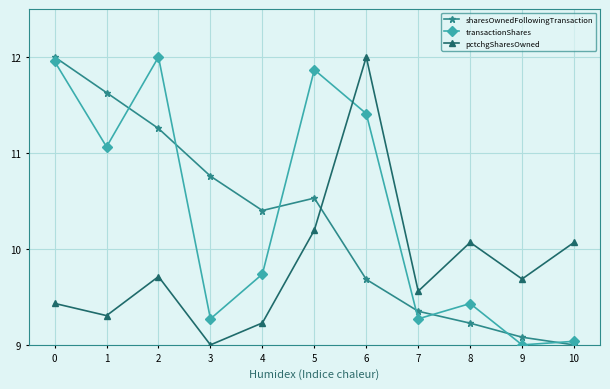

At which label is transactionShares closest to 10?

4